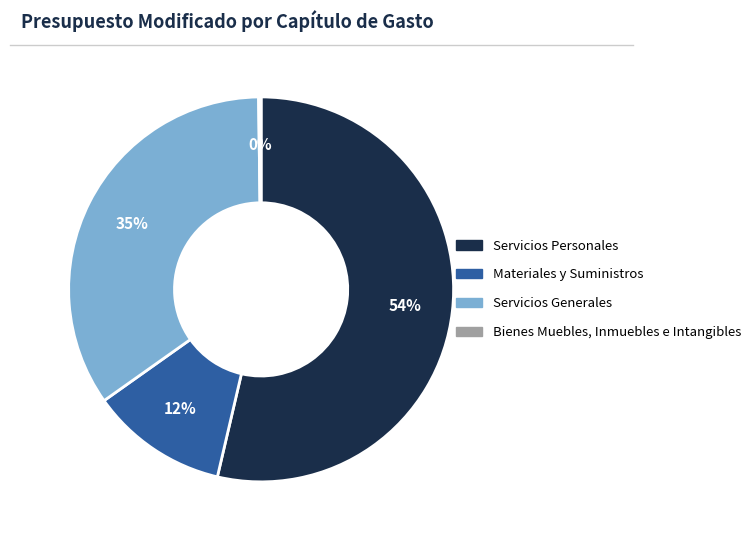

Between Materiales y Suministros and Servicios Personales, which is larger?

Servicios Personales